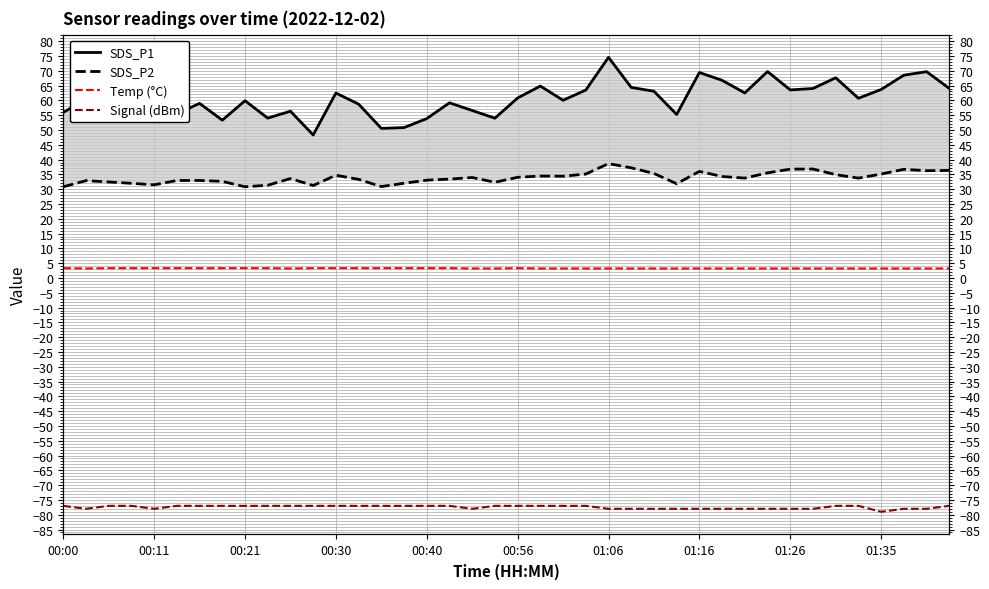

How many interior local peaks does the SDS_P2 series have?

9